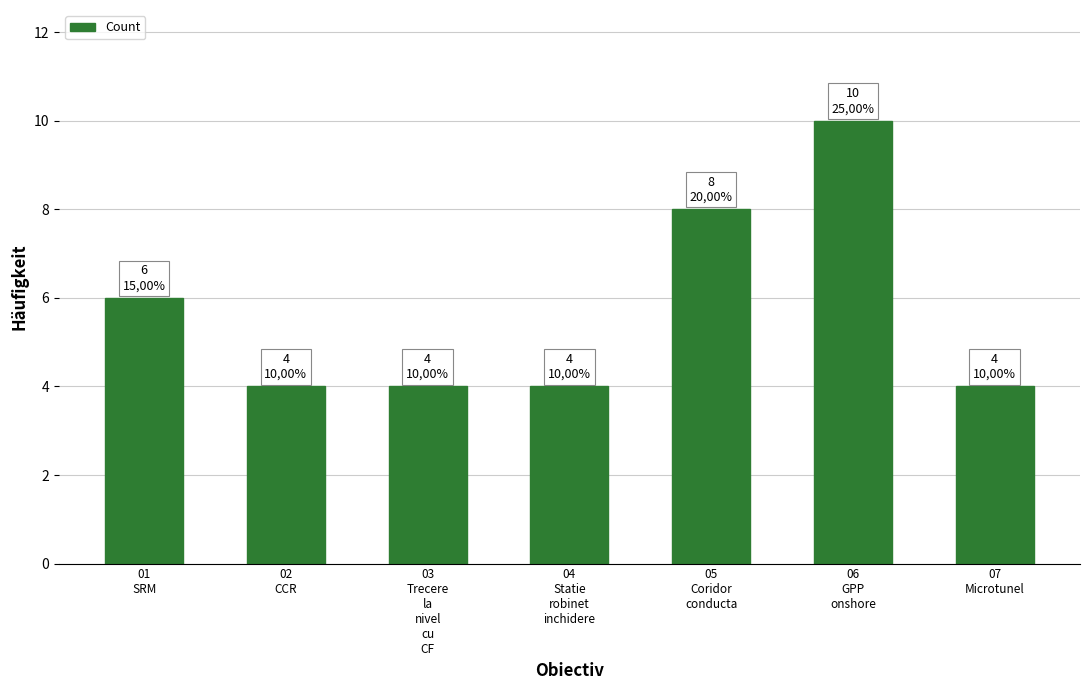

What is the sum of all values?

40